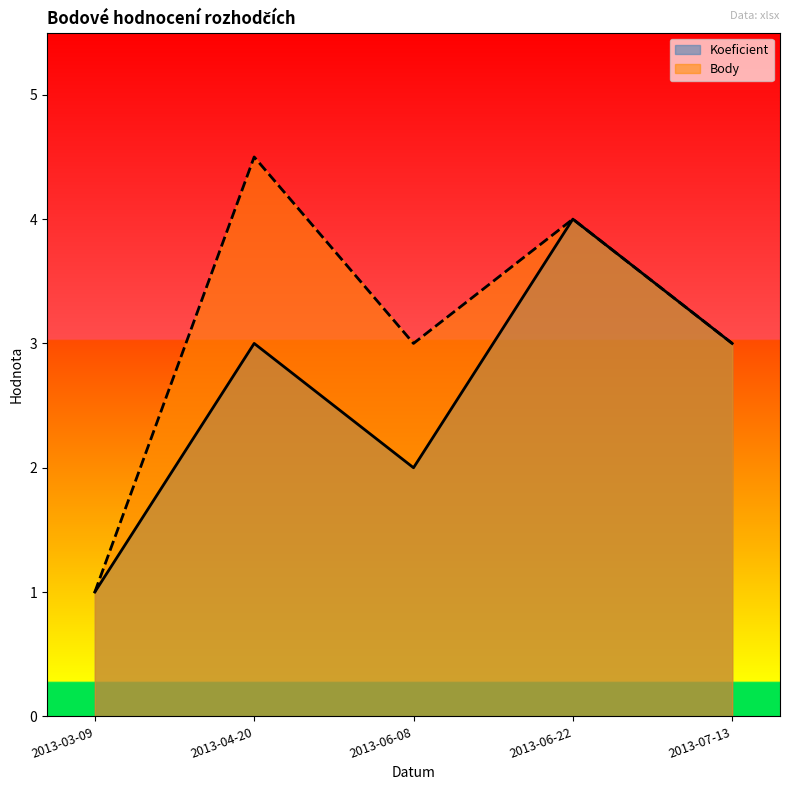

Does the chart display data point markers on the line(s)?

No